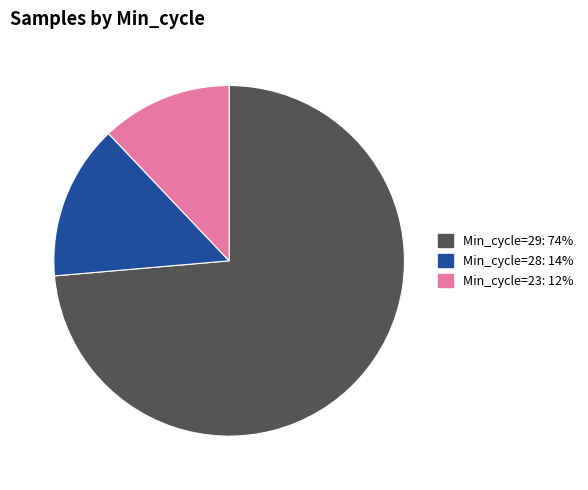

Does any single category account for the majority?

Yes